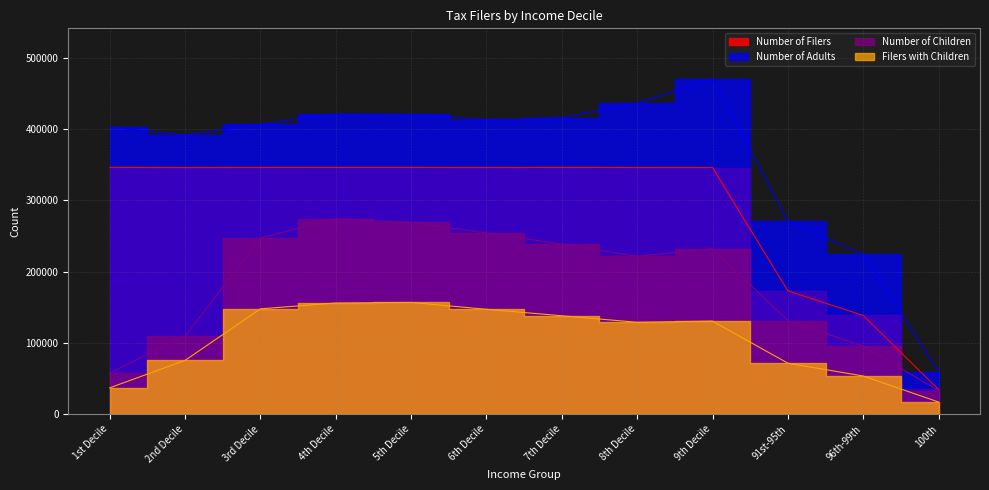

Which series has the largest range (max minus min)?

Number of Adults